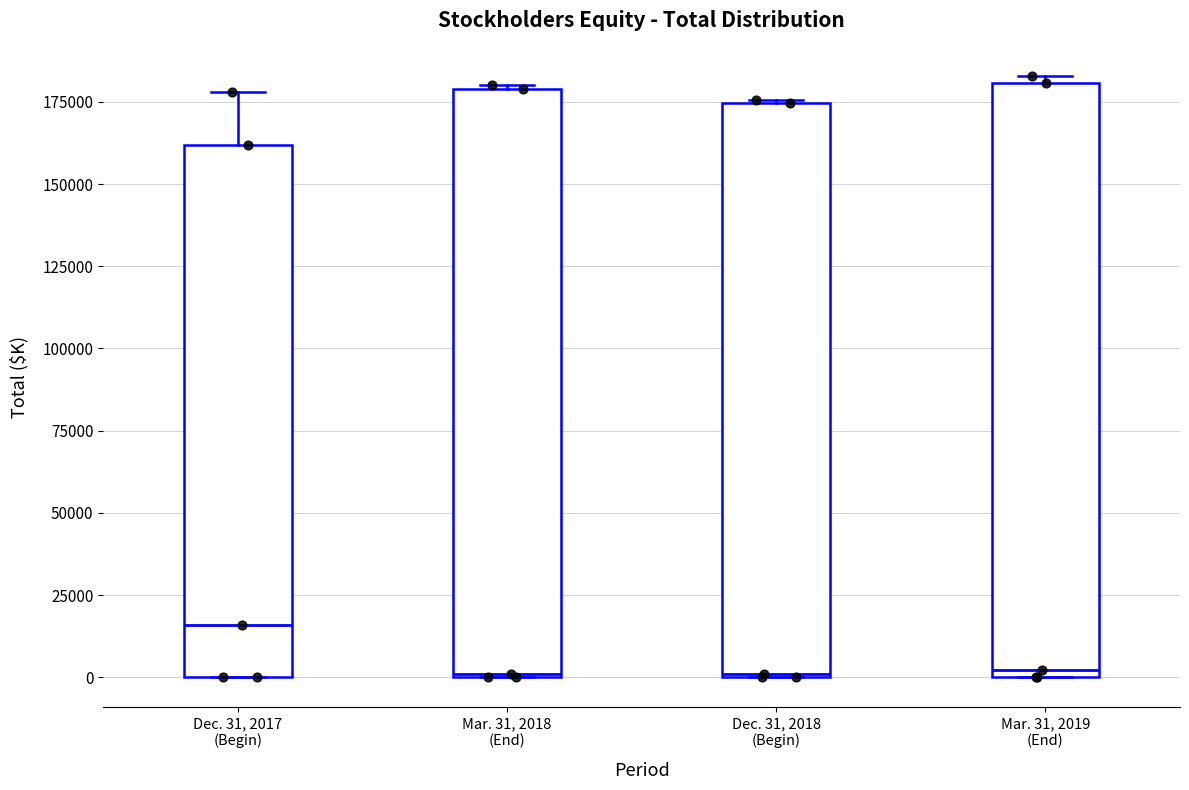

Reading left to right, transcribe this box plot: for each box, give where its median line is, the range the box spans, and where its two whiskers end, as read against the y-axis. The values are not printed on the chart, so give them approximately, as read against the axis.

Dec. 31, 2017 (Begin): median 15000, box 0 to 160000, whiskers 0 to 180000
Mar. 31, 2018 (End): median 0, box 0 to 180000, whiskers 0 to 180000
Dec. 31, 2018 (Begin): median 0, box 0 to 175000, whiskers 0 to 175000
Mar. 31, 2019 (End): median 0 (just above the box's lower edge), box 0 to 180000, whiskers 0 to 185000